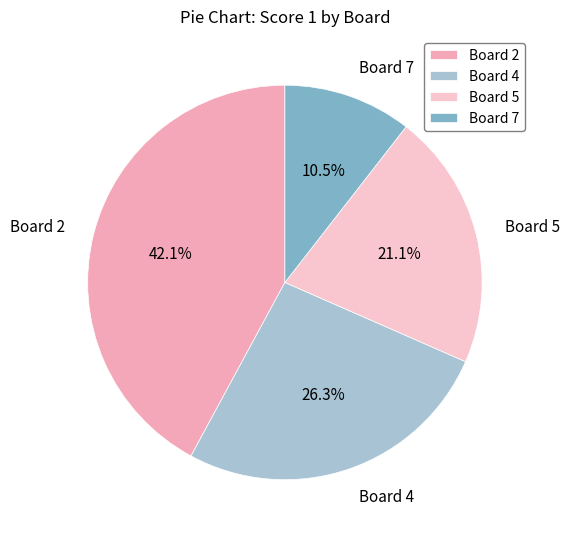

The Board 4 slice represents 26% of the pie. True or false?

True